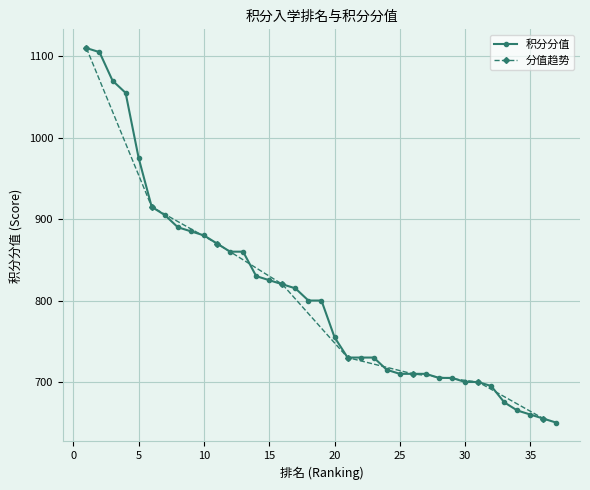

Is it true that the value at 24 is 715?

True